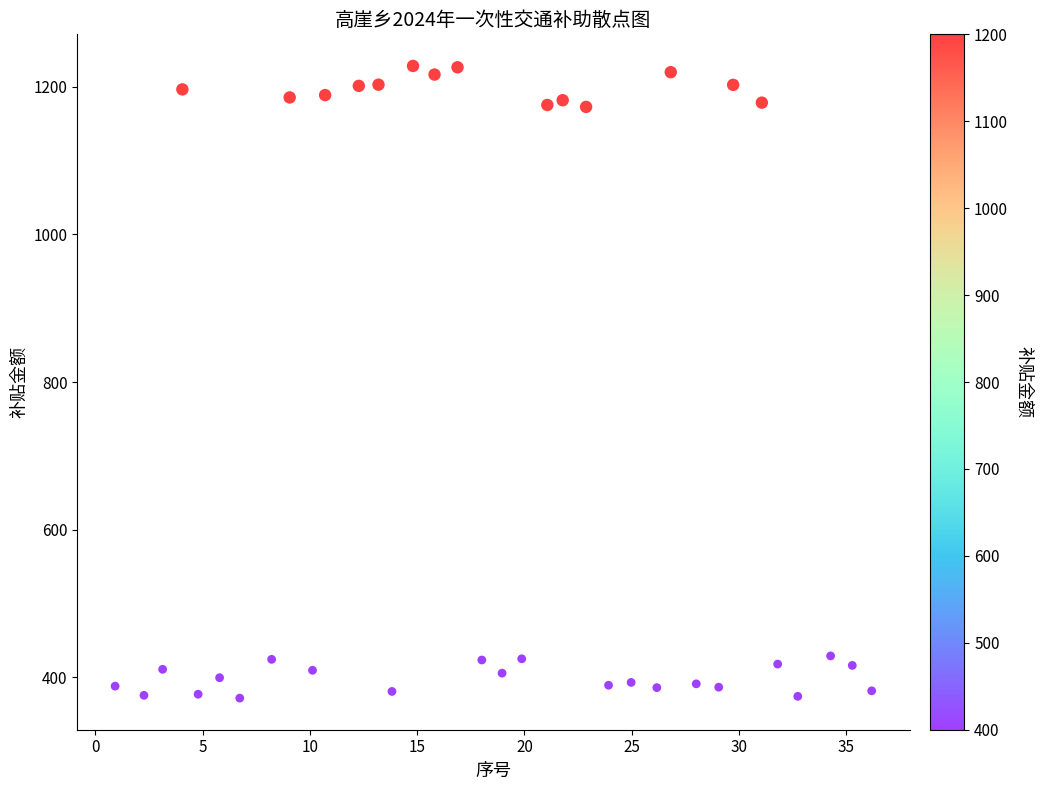

What is the range of X values (max minus min)?

35.3